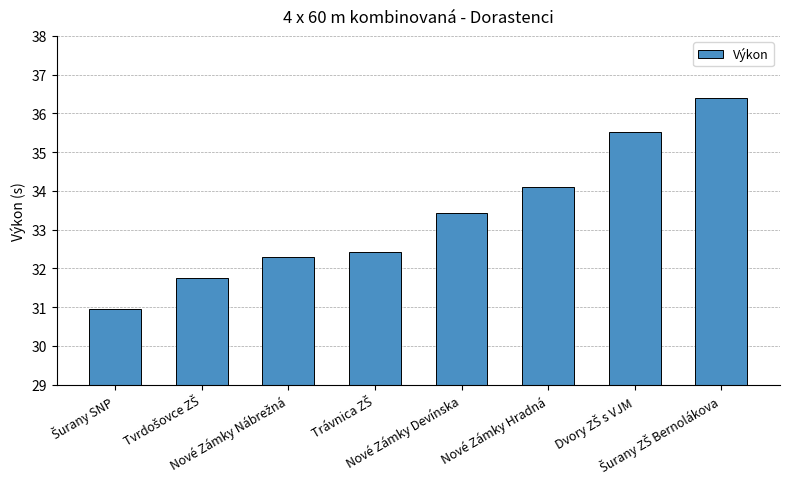

What is the maximum value shown in the chart?

36.4